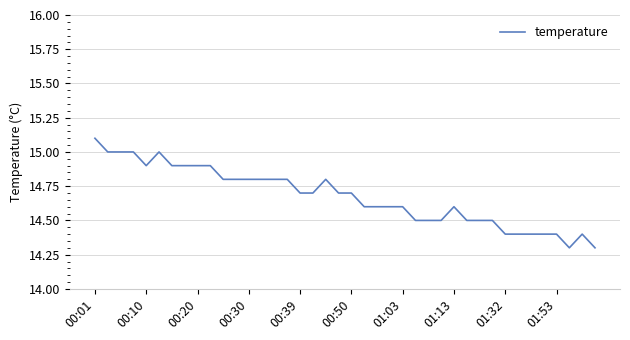

What is the greatest value displayed?

15.1